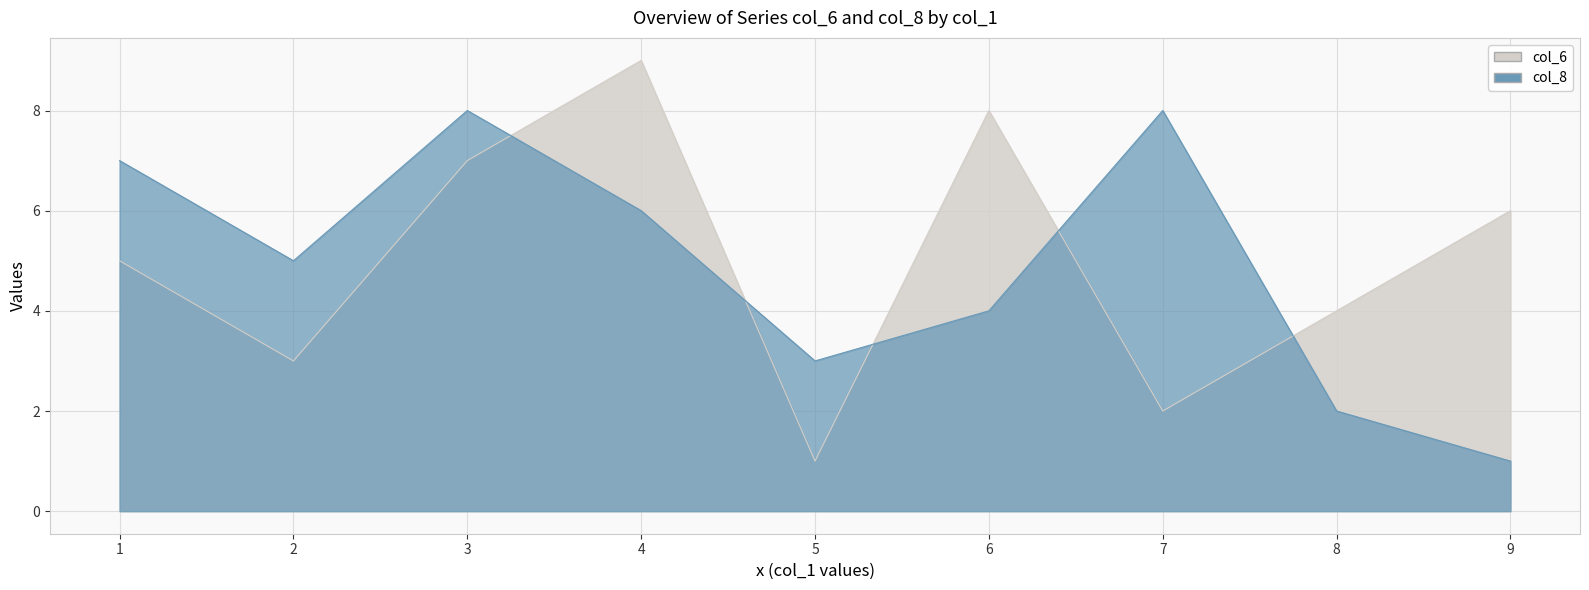

Is it true that col_8 equals 10 at 8?

False